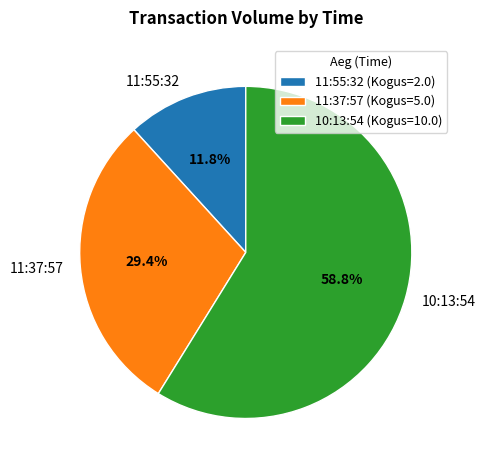

What percentage is the 10:13:54 slice, to the nearest percent?

59%